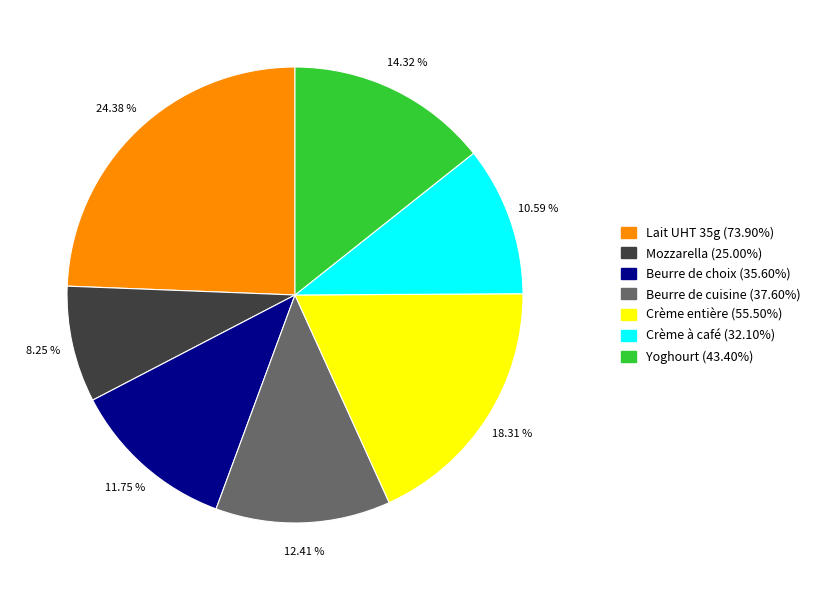

Which slice is the largest?

Lait UHT 35g (73.90%)